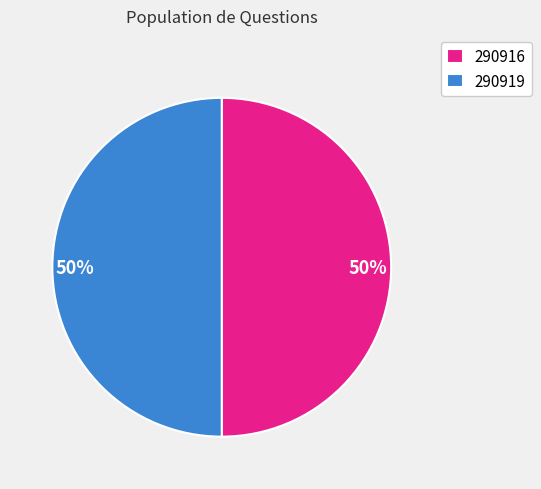

To the nearest percent, what portion does 290916 represent?

50%